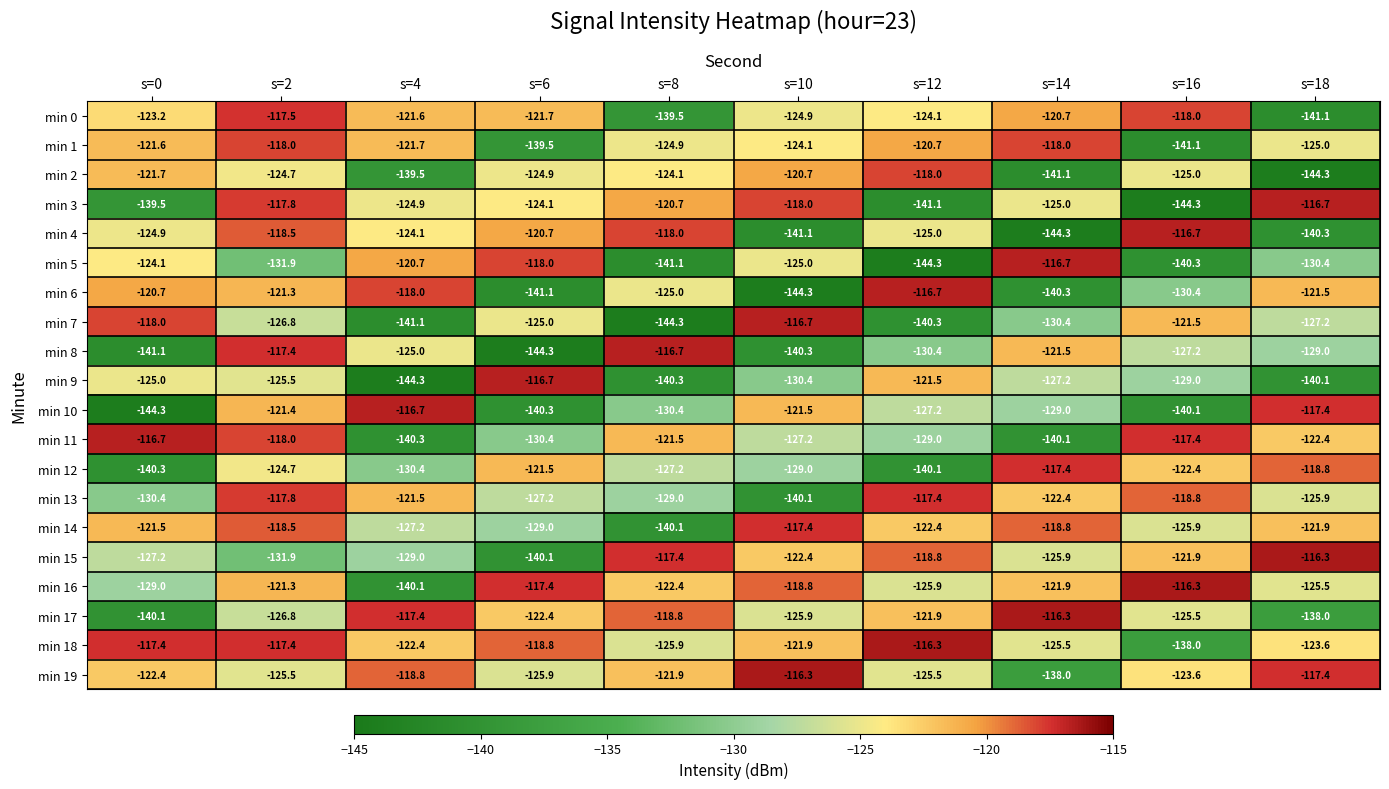

What is the difference between the min 4 values at s=0 and s=18?

15.4